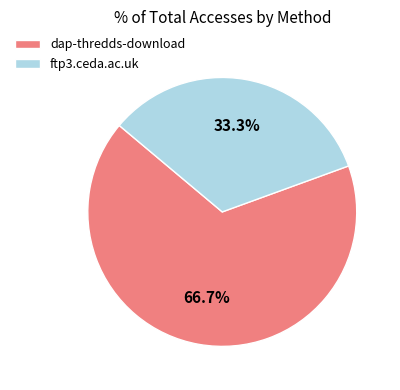

Which category has the biggest portion of the pie?

dap-thredds-download